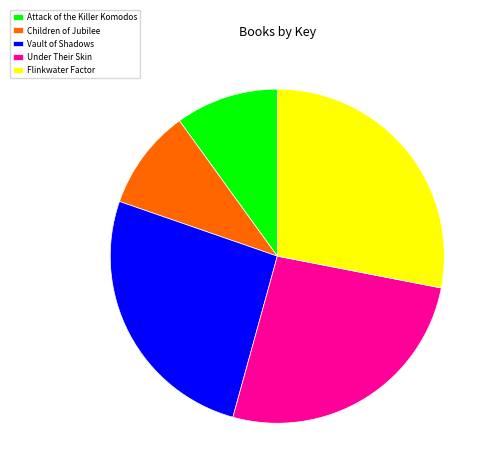

Is the sum of Vault of Shadows and Children of Jubilee greater than half?

No